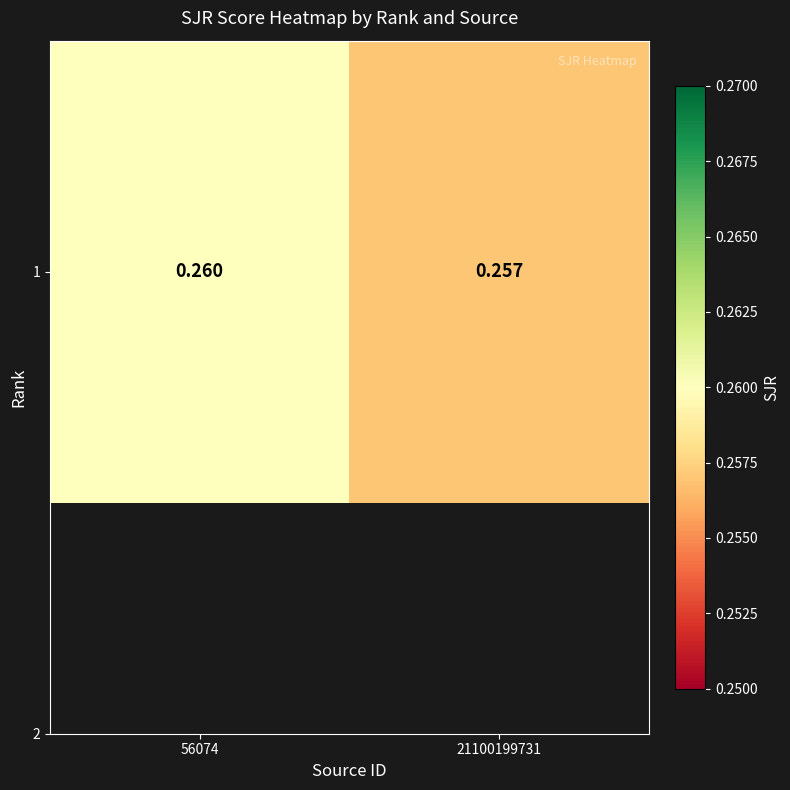

What is the maximum value shown in the chart?

0.3